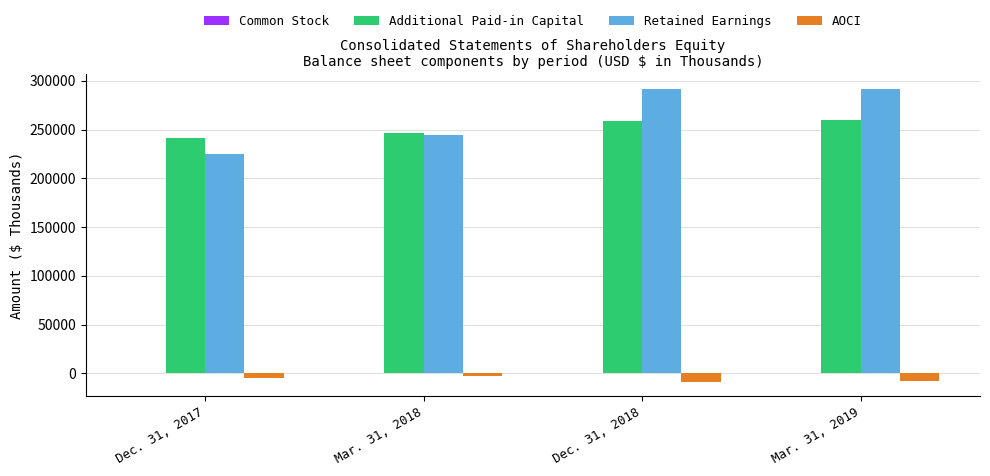

The value of Additional Paid-in Capital at Mar. 31, 2018 is 133916. True or false?

False